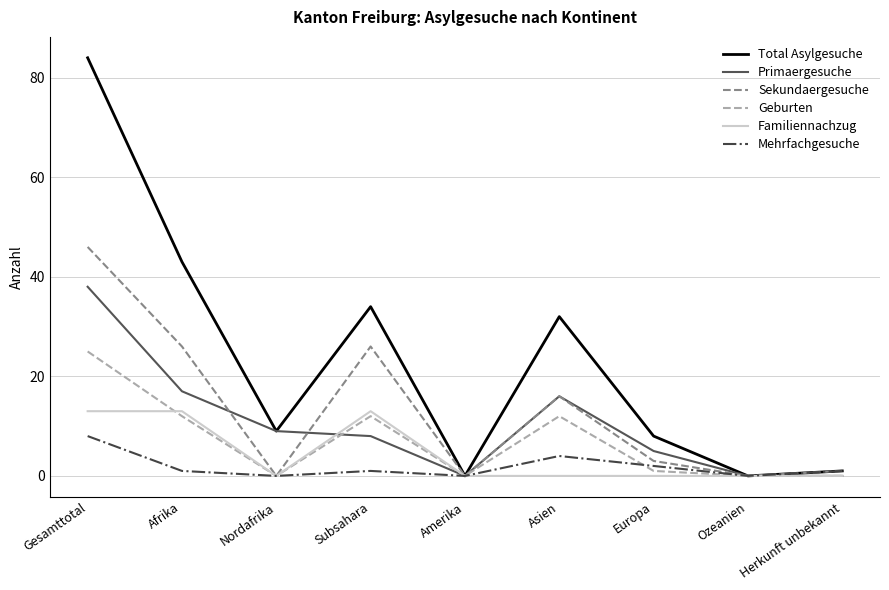

Is the value of Primaergesuche at Europa greater than the value of Familiennachzug at Gesamttotal?

No